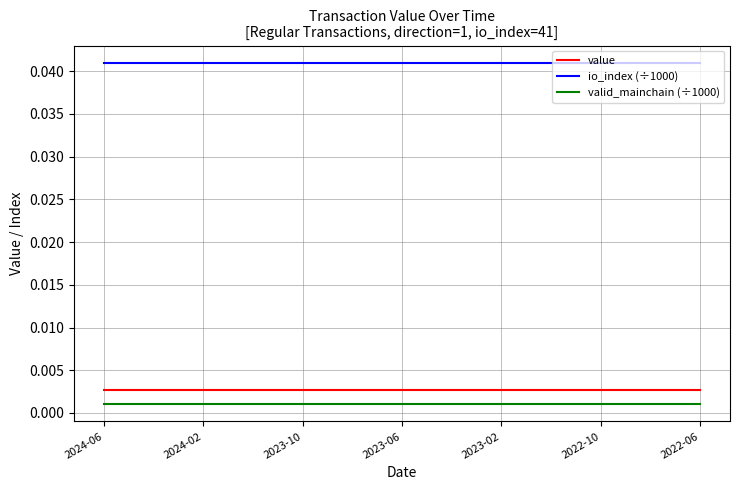

True or false: io_index (÷1000) and value cross at least once.

False